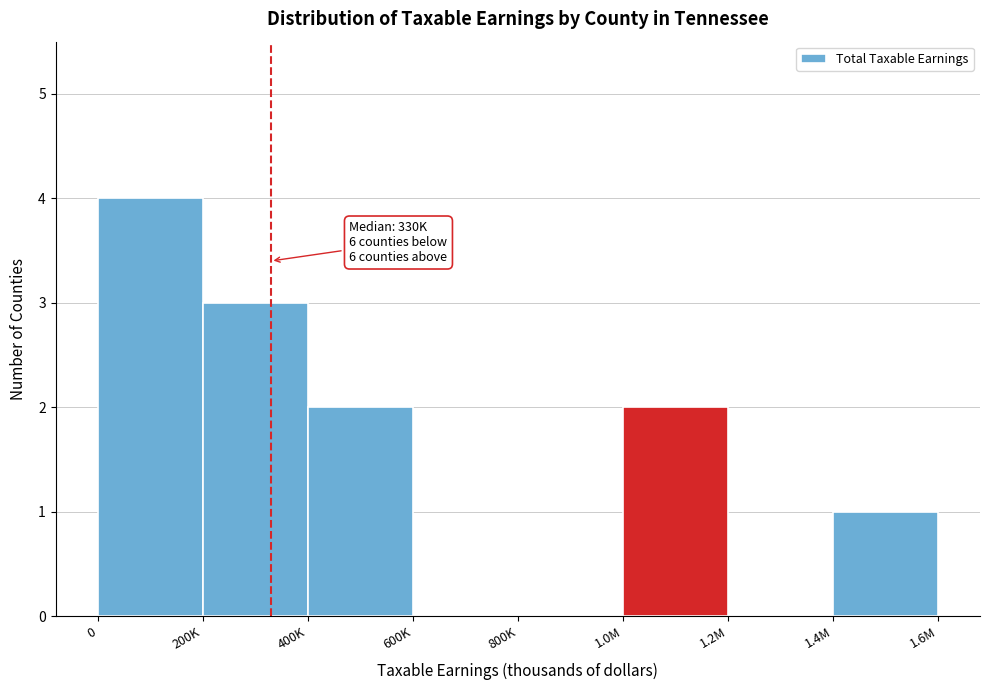

Reading right to left, list all the values displayed in this chart.

1.4M=1	1.2M=0	1.0M=2	800K=0	600K=0	400K=2	200K=3	0=4